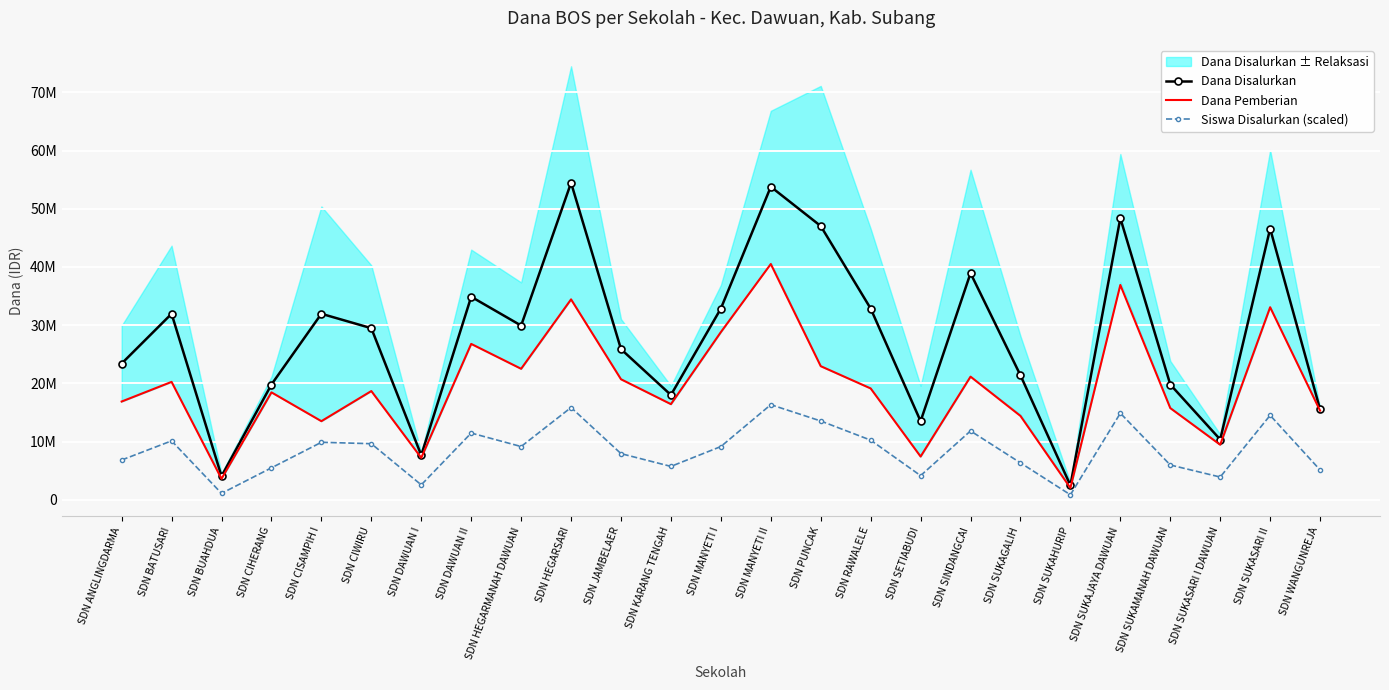

How many categories are shown in the chart?

25